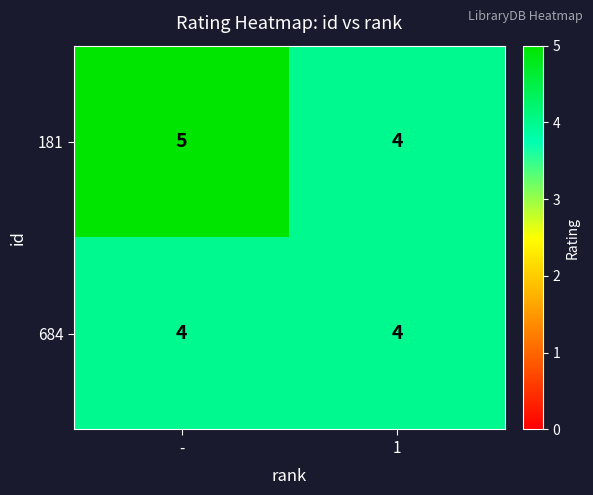

What is the sum of the 181 values at 1 and -?

9